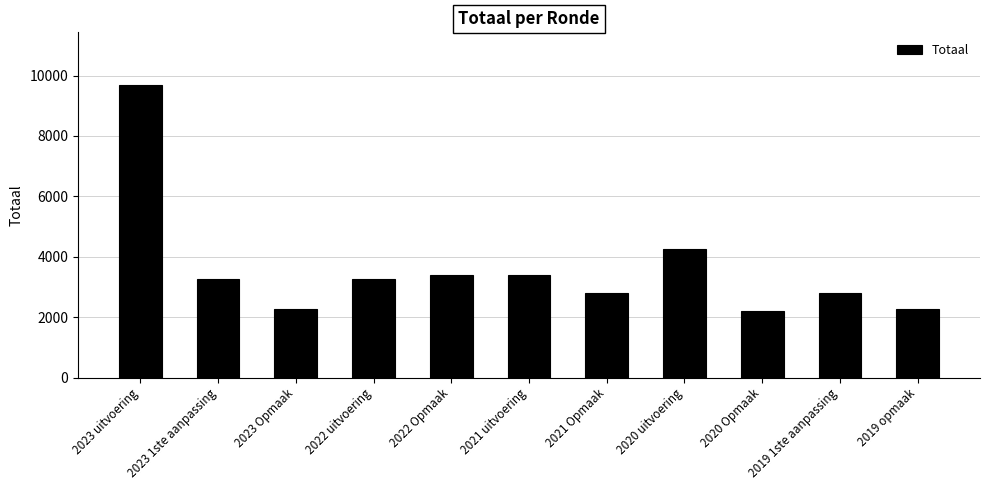

Approximately how many times larger is the value at 2020 uitvoering compared to 2020 Opmaak?

1.9